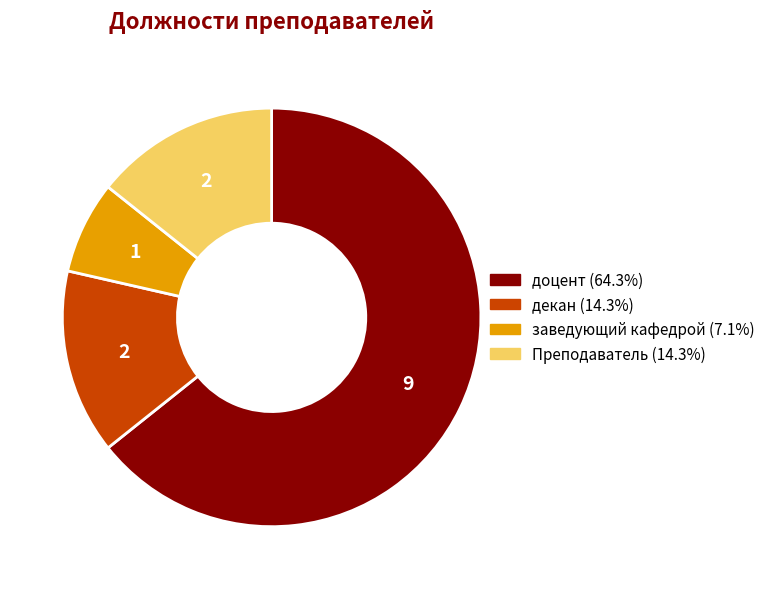

Which slice is the largest?

доцент